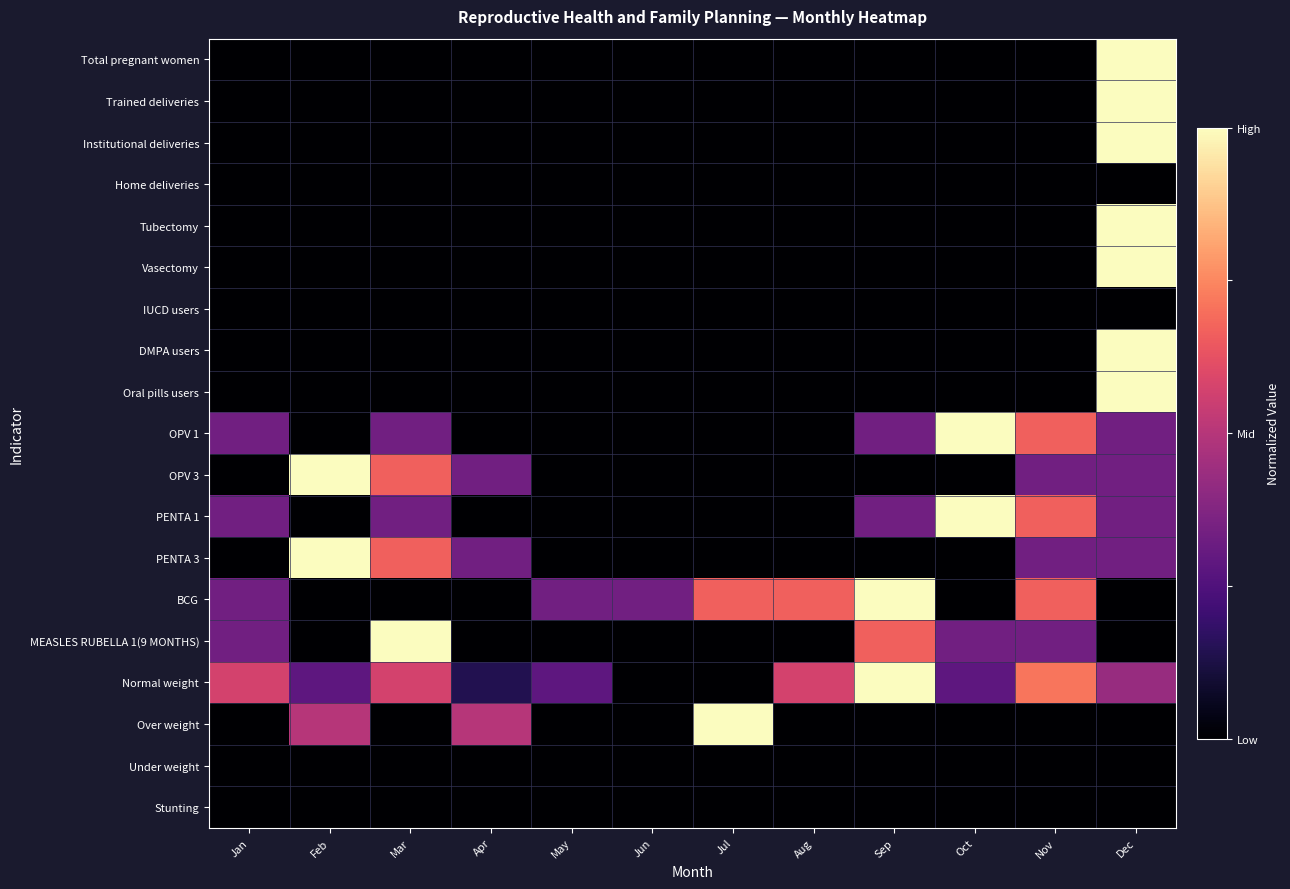

How many categories are shown in the chart?

12